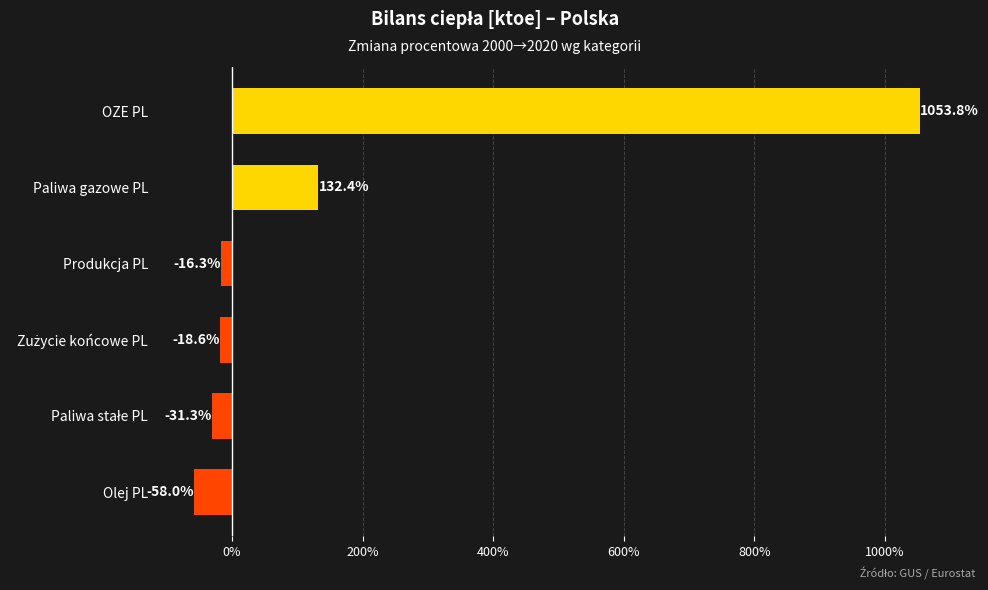

What is the minimum value shown in the chart?

-58.0